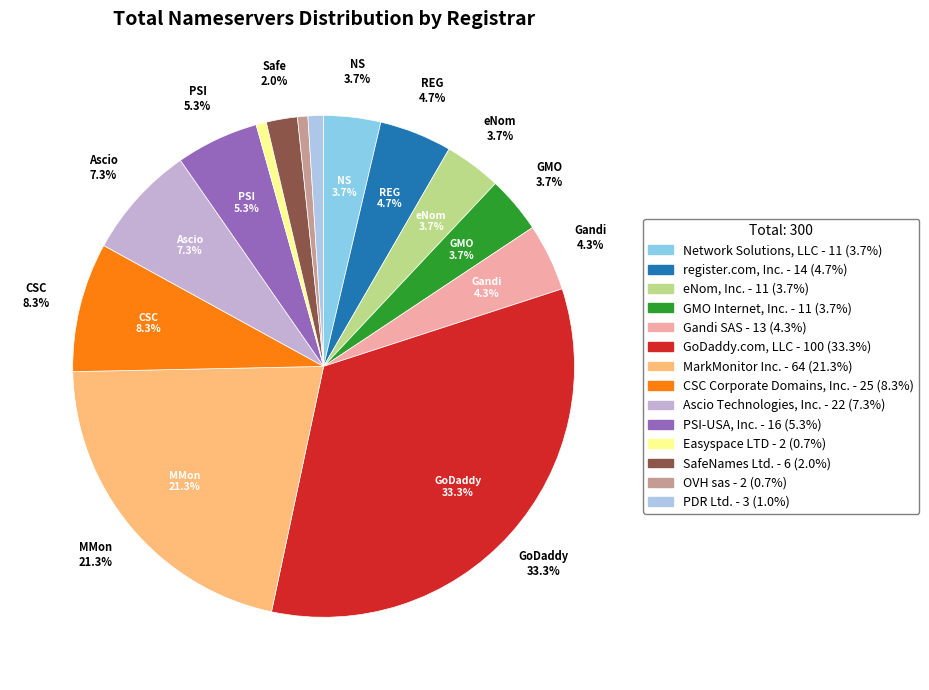

What is the ratio of the value at OVH sas to the value at PDR Ltd.?

0.7